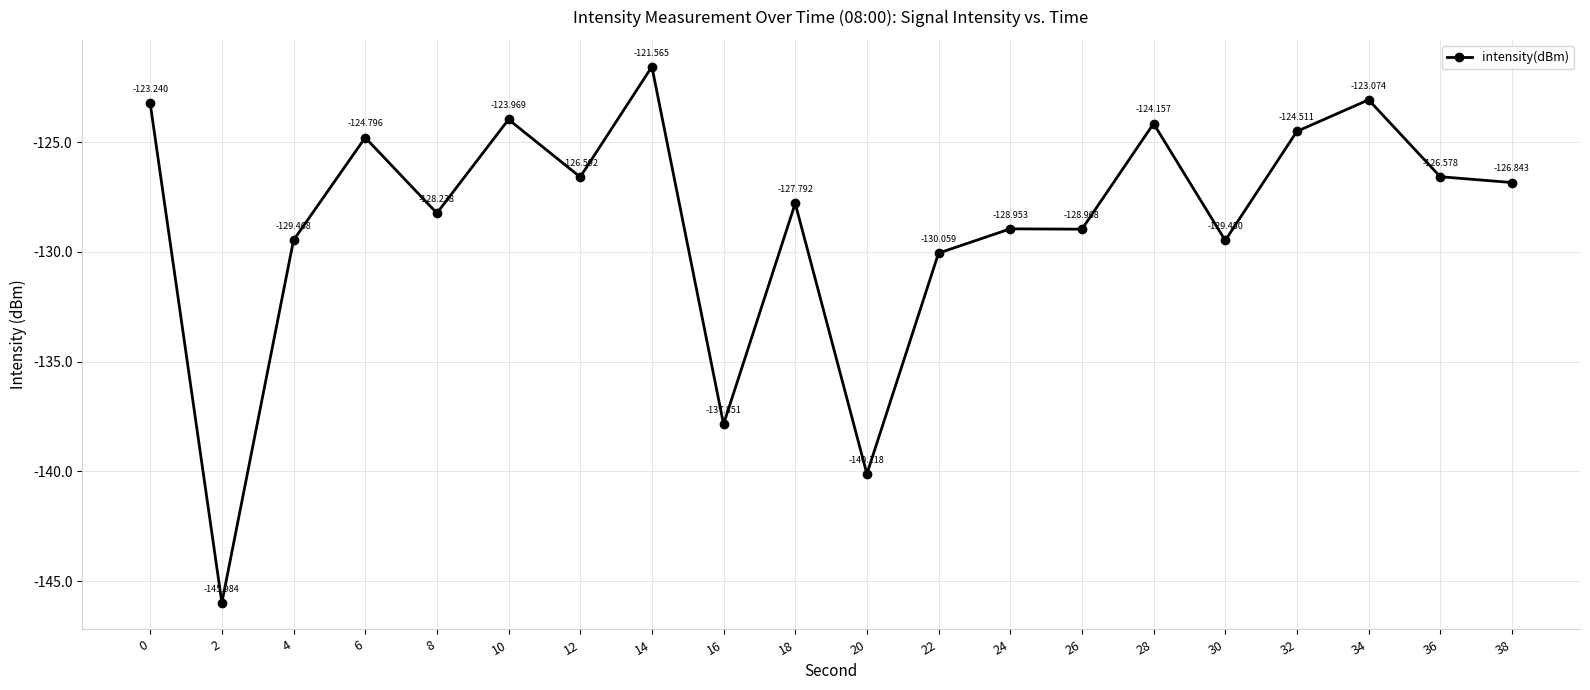

True or false: the data shows -70.1 at 6.

False